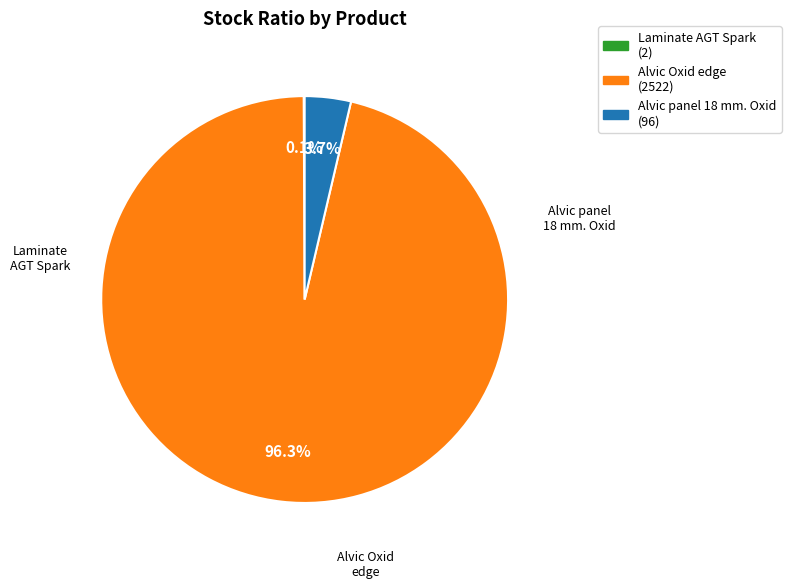

Is there a majority slice in this chart?

Yes